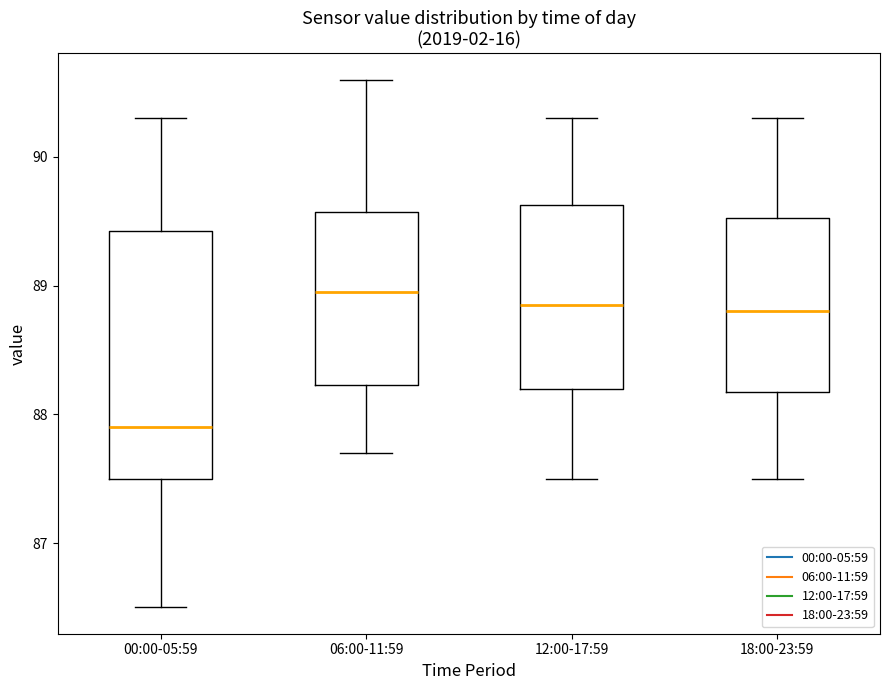

Reading left to right, read every box against the y-axis: the position of its median line, the range the box covers, and the ends of its whiskers. The values are not printed on the chart, so give them approximately, as read against the axis.

00:00-05:59: median 87.9, box 87.5 to 89.4, whiskers 86.5 to 90.3
06:00-11:59: median 89.0, box 88.2 to 89.6, whiskers 87.7 to 90.6
12:00-17:59: median 88.9, box 88.2 to 89.6, whiskers 87.5 to 90.3
18:00-23:59: median 88.8, box 88.2 to 89.5, whiskers 87.5 to 90.3